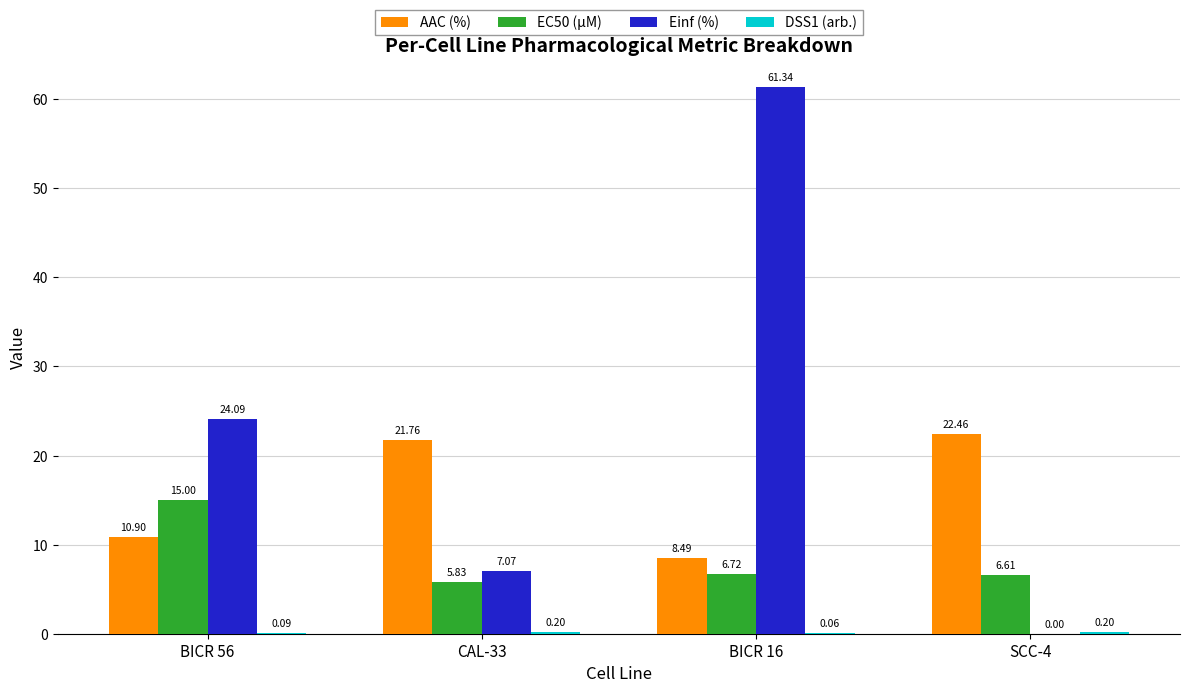

What is the sum of the AAC (%) values at CAL-33 and SCC-4?

44.2